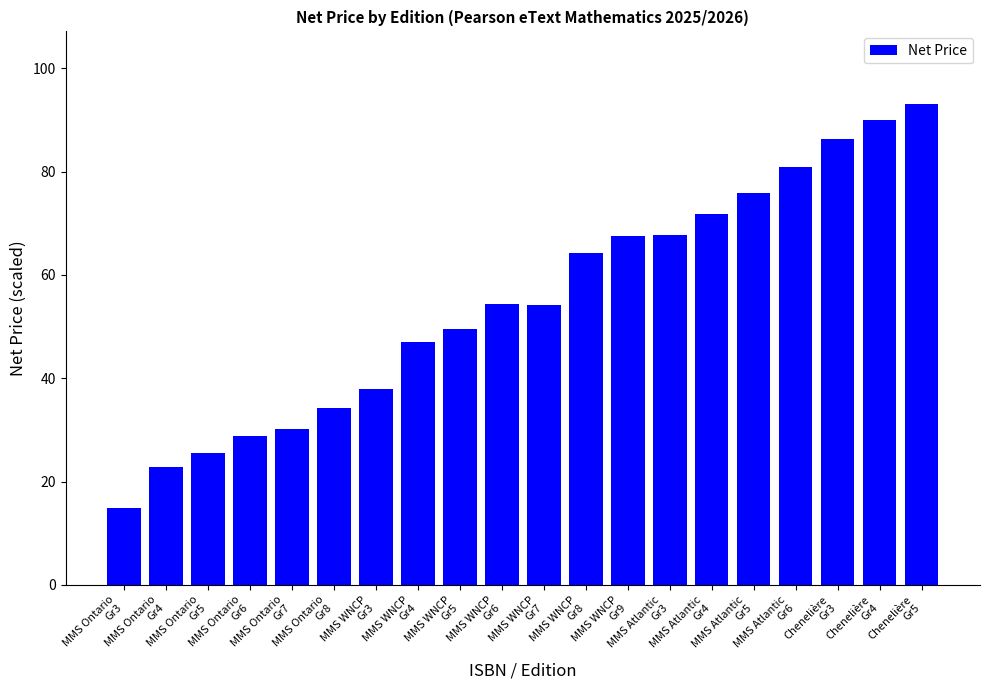

Between MMS Ontario
Gr8 and MMS Atlantic
Gr6, which is larger?

MMS Atlantic
Gr6